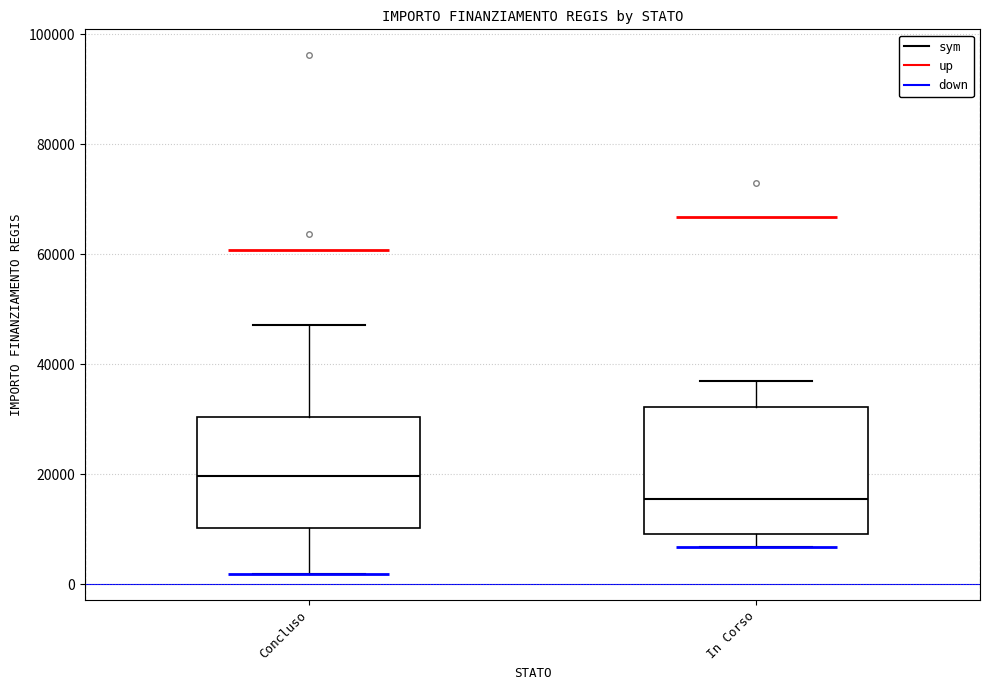

Reading left to right, transcribe this box plot: for each box, give where its median line is, the range the box spans, and where its two whiskers end, as read against the y-axis. The values are not printed on the chart, so give them approximately, as read against the axis.

Concluso: median 20000, box 10000 to 30000, whiskers 2000 to 48000
In Corso: median 16000, box 10000 to 32000, whiskers 6000 to 36000